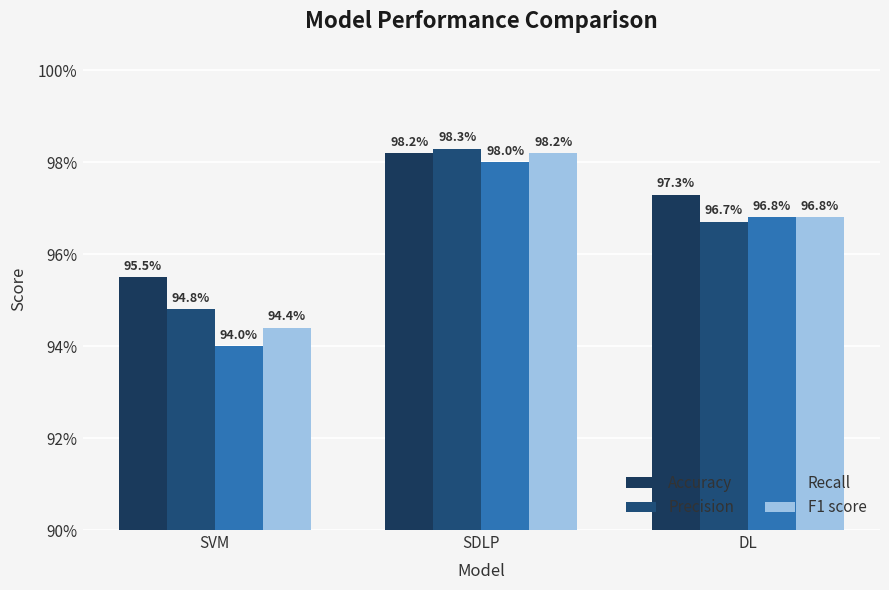

Does the chart contain any negative values?

No